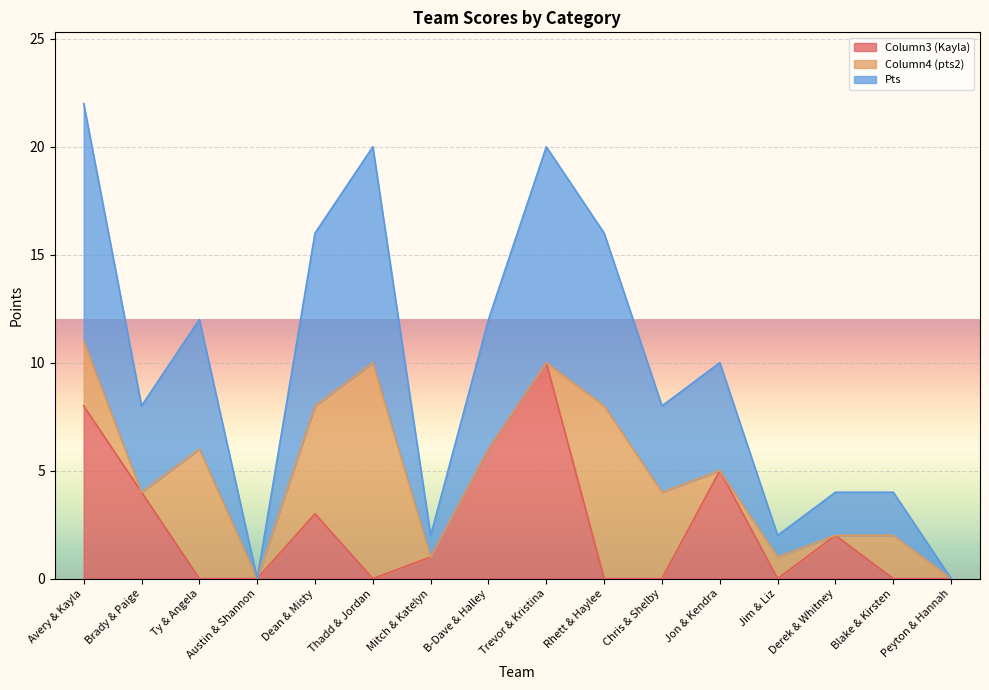

Does the chart display data point markers on the line(s)?

No